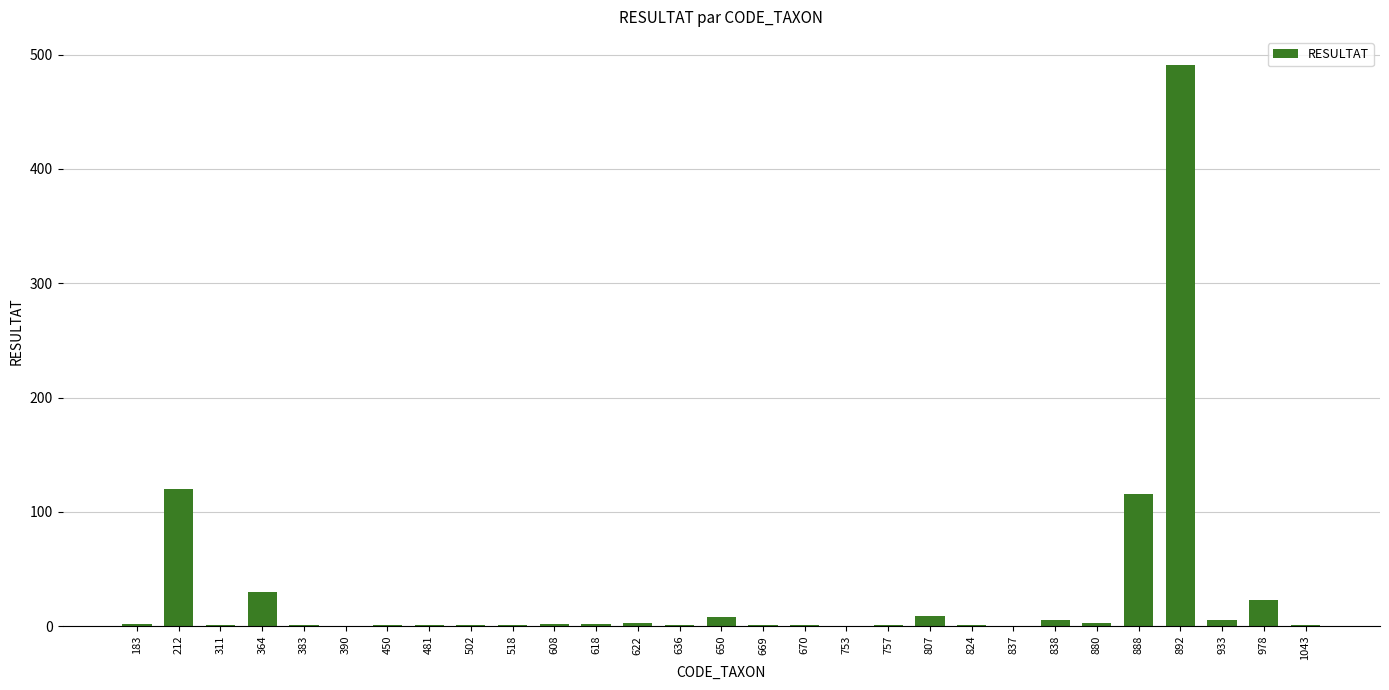

What is the maximum value shown in the chart?

491